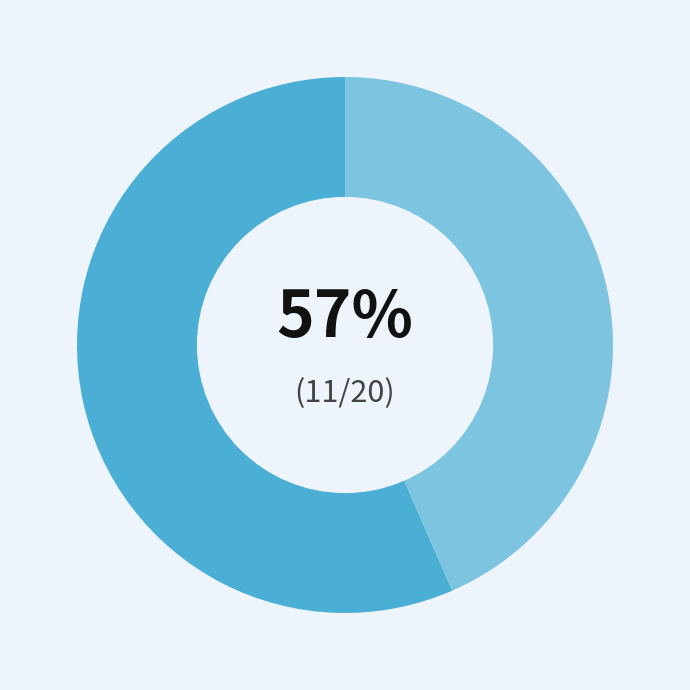

To the nearest percent, what is the average slice percentage?

50%